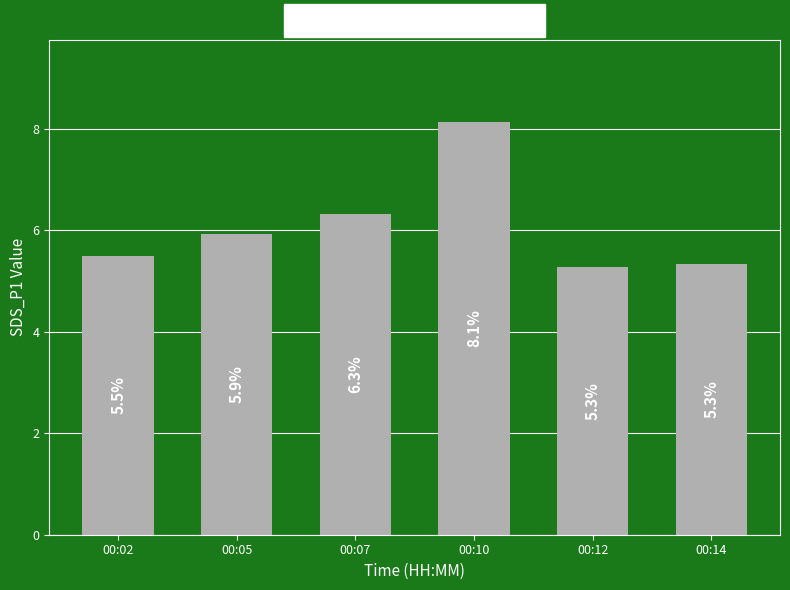

What is the sum of the values at 00:05 and 00:02?

11.4